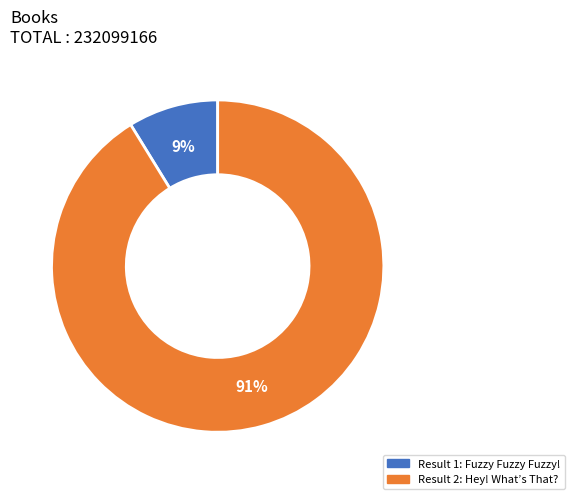

Does any single category account for the majority?

Yes